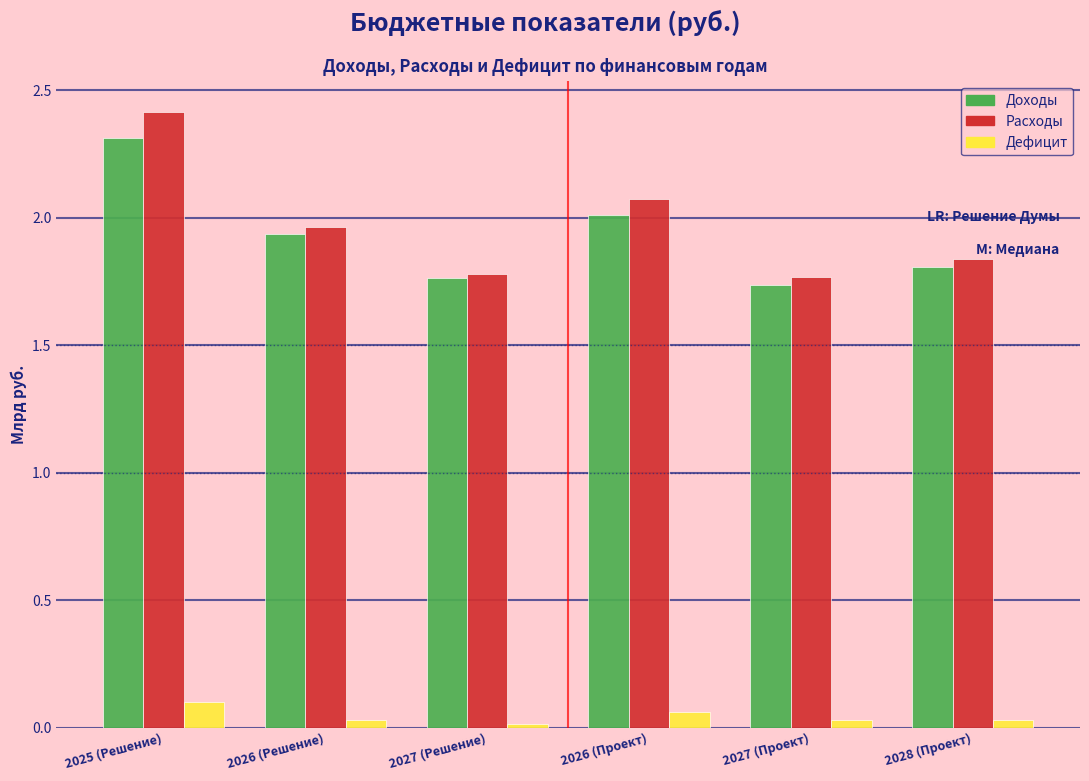

At which category does the chart reach its peak across all series?

2025 (Решение)